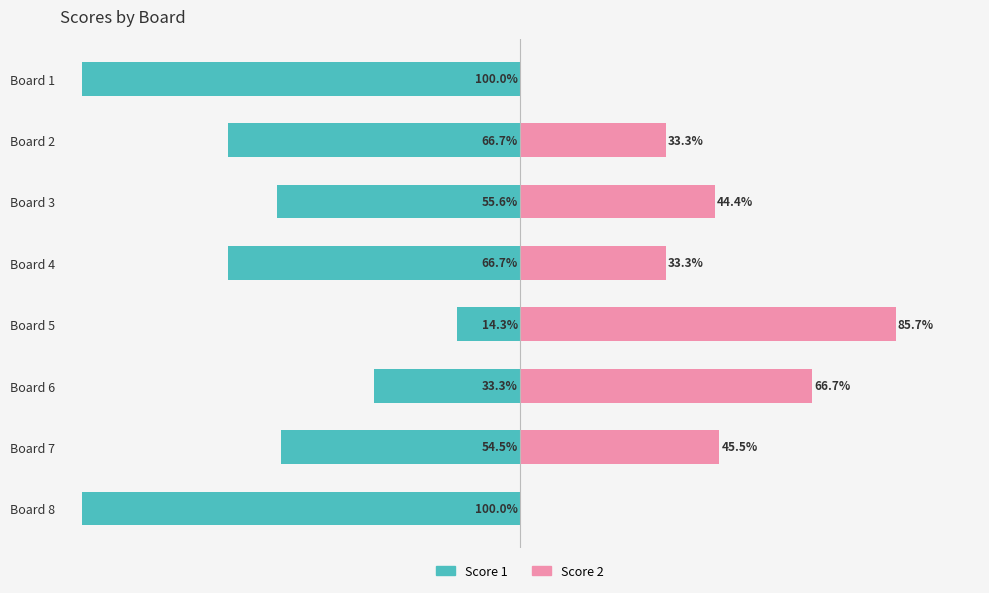

Does the chart contain stacked bars?

No